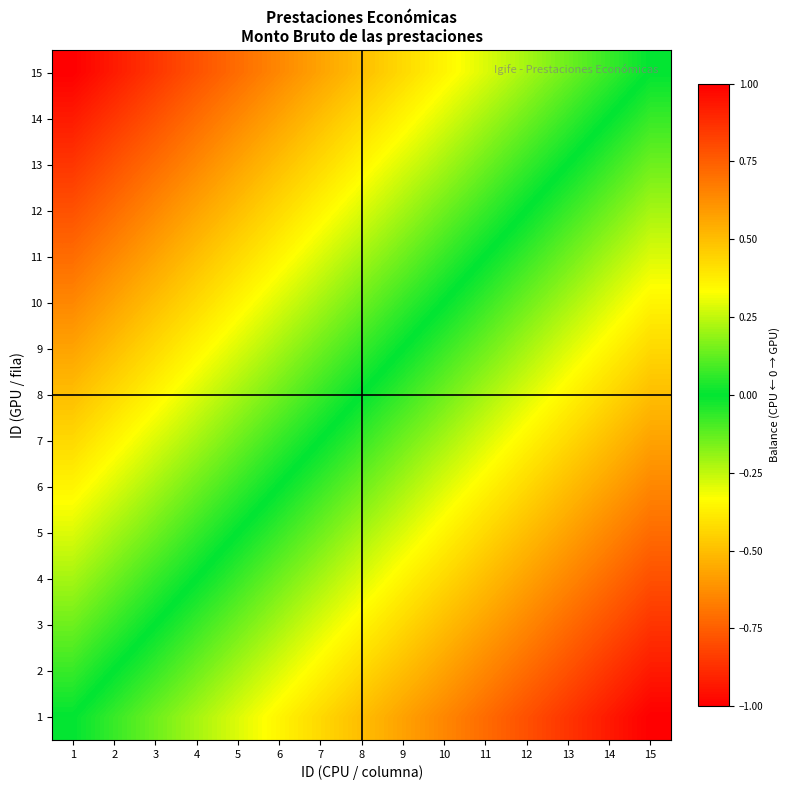

What is the minimum value shown in the chart?

-1.0